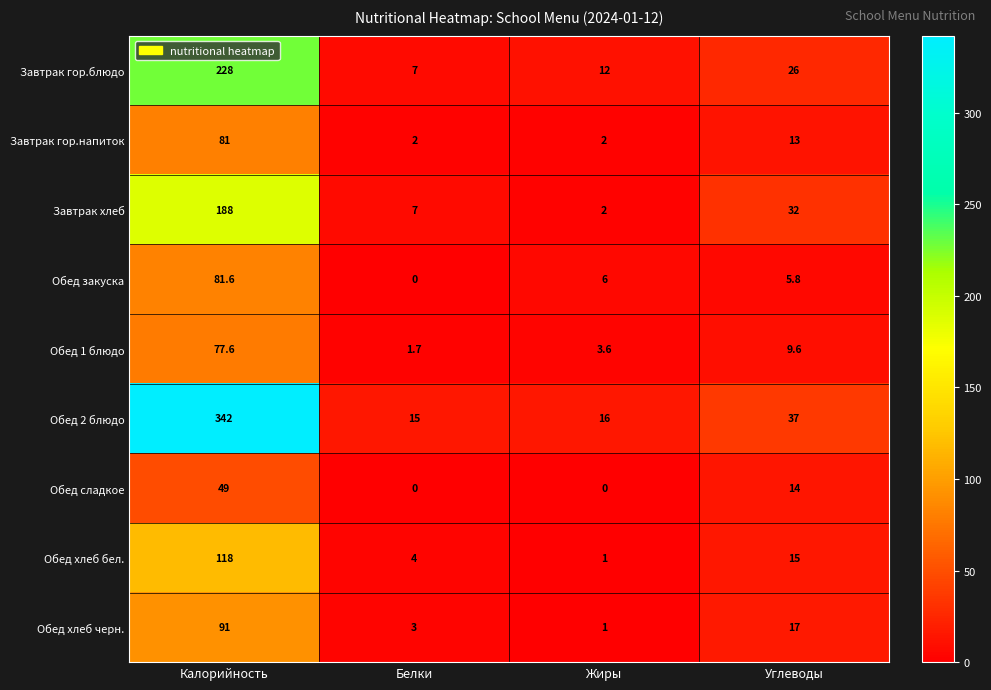

At how many categories does at least one series exceed 158?

1